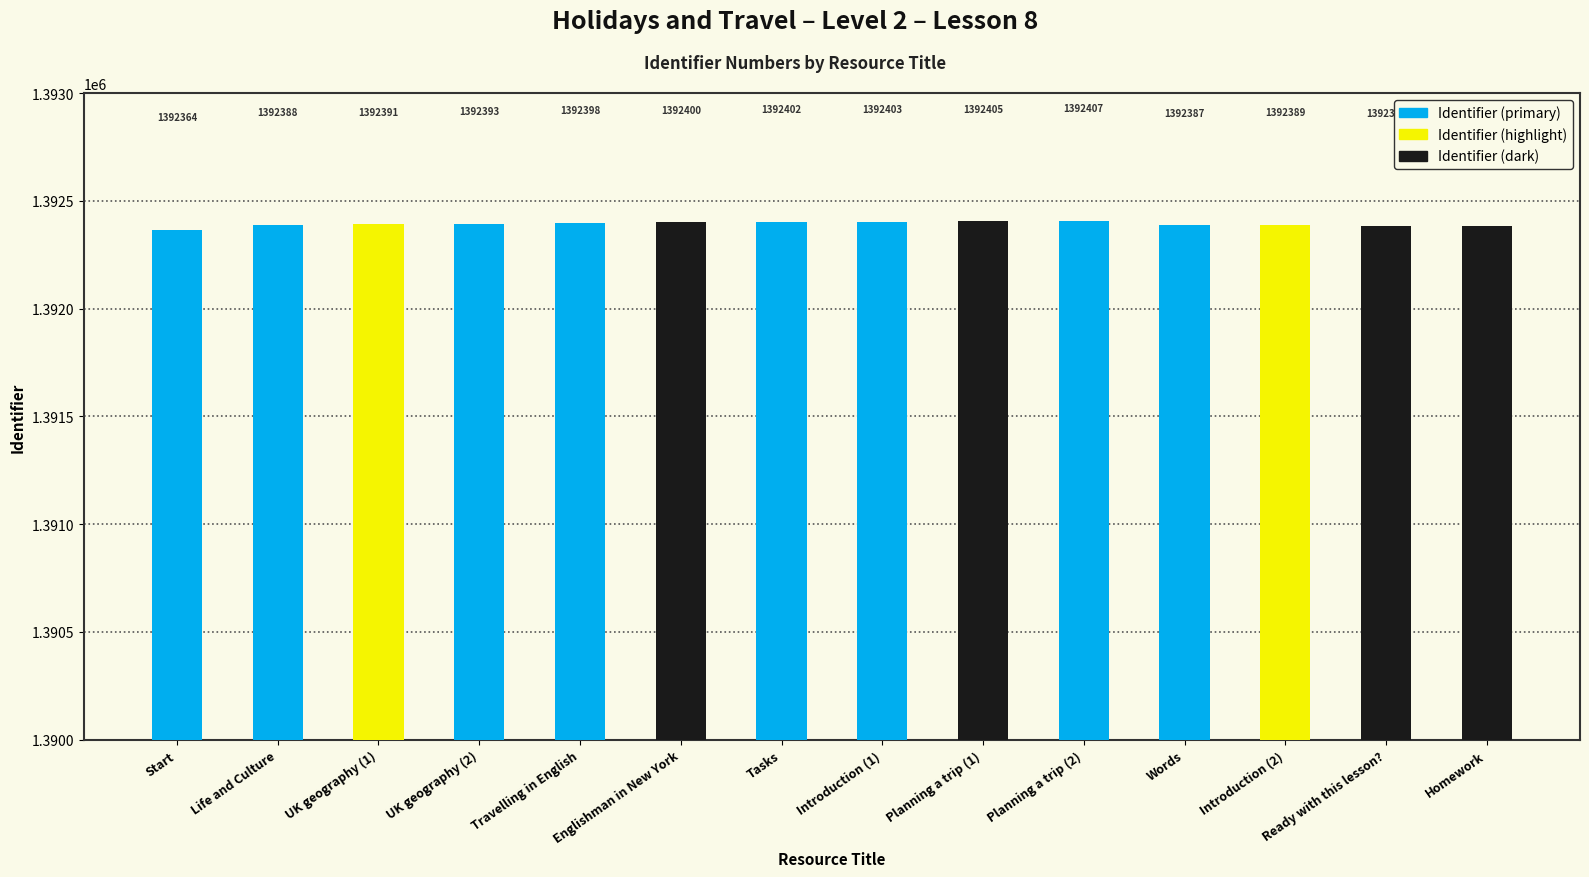

What is the label of the 4th bar from the left?

UK geography (2)